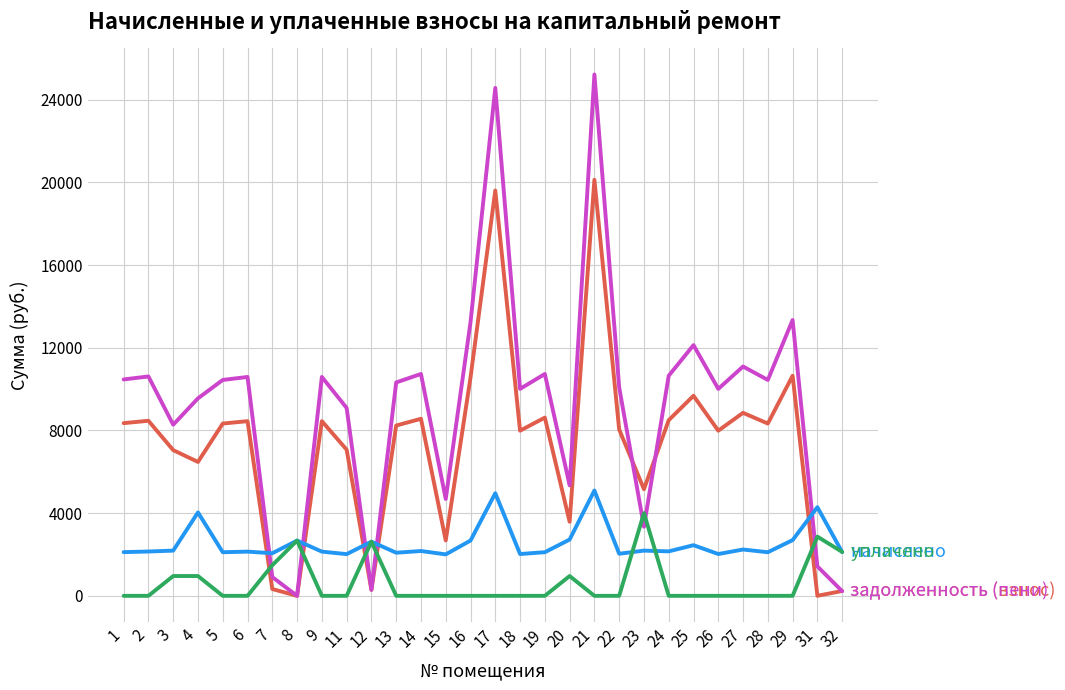

What is the spread (max minus min) of values at 5?

10442.0